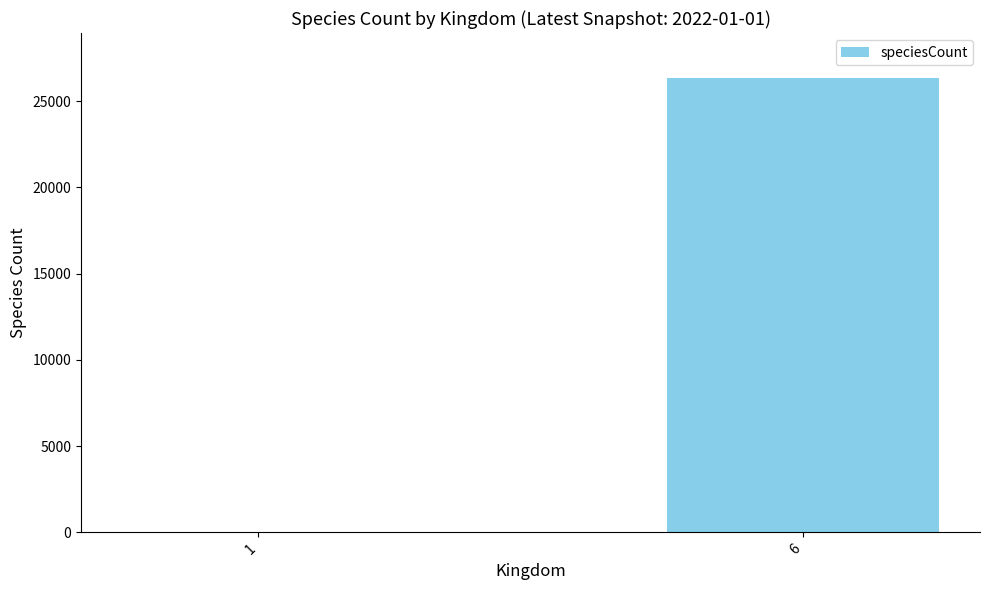

What is the change in value from 1 to 6?

+26308